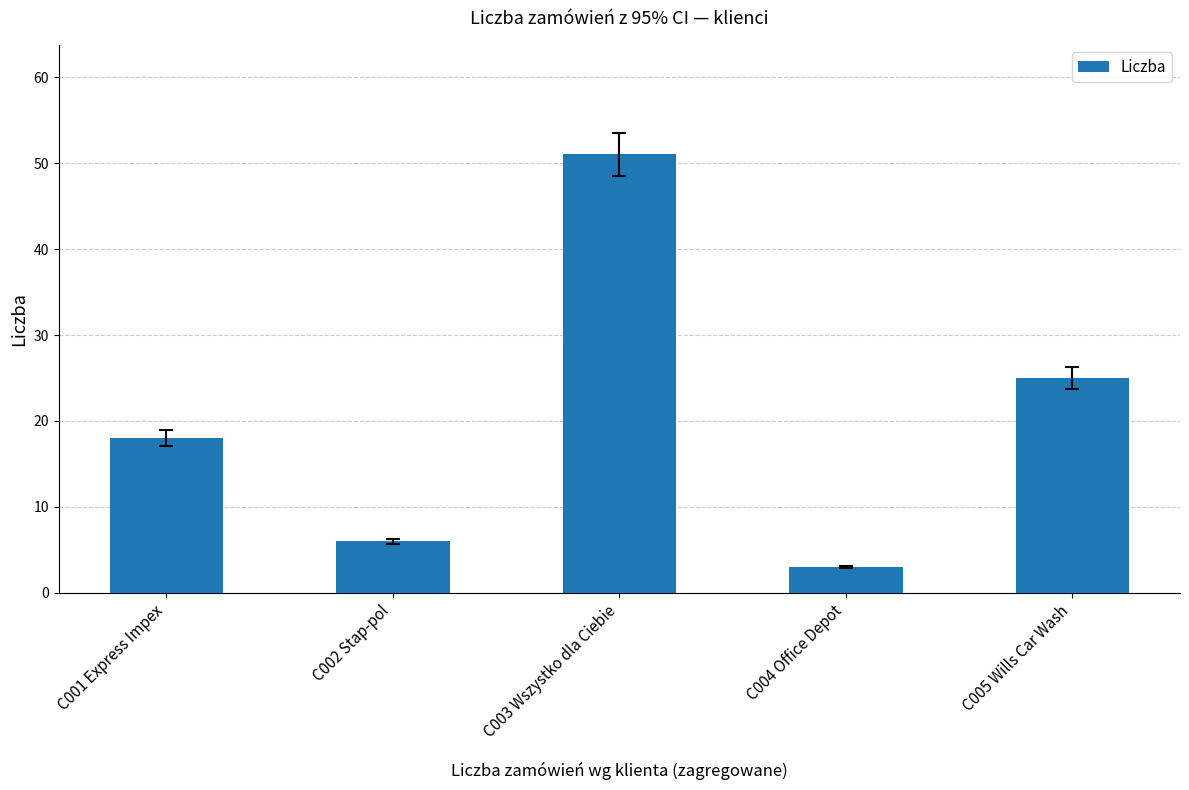

What is the value of the 5th bar from the left?

25